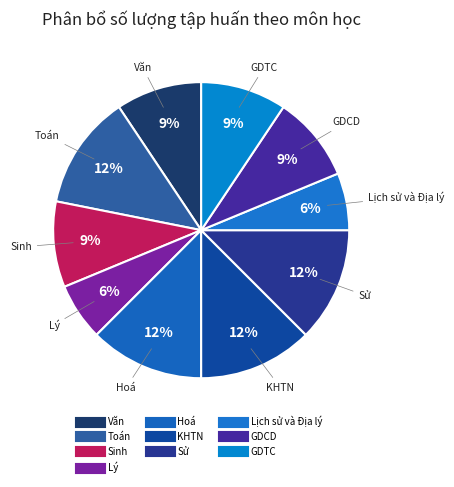

Count the number of slices in the pie.

10